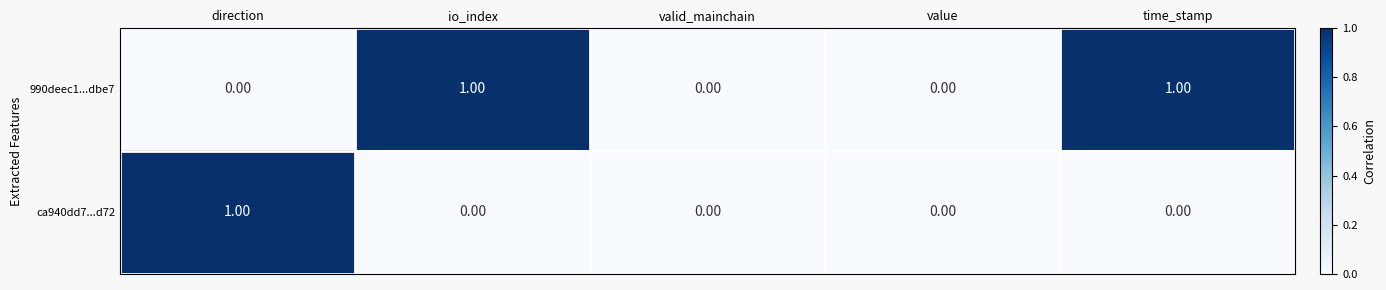

Rank the series by their average value, from lowest to highest.

ca940dd7...d72, 990deec1...dbe7